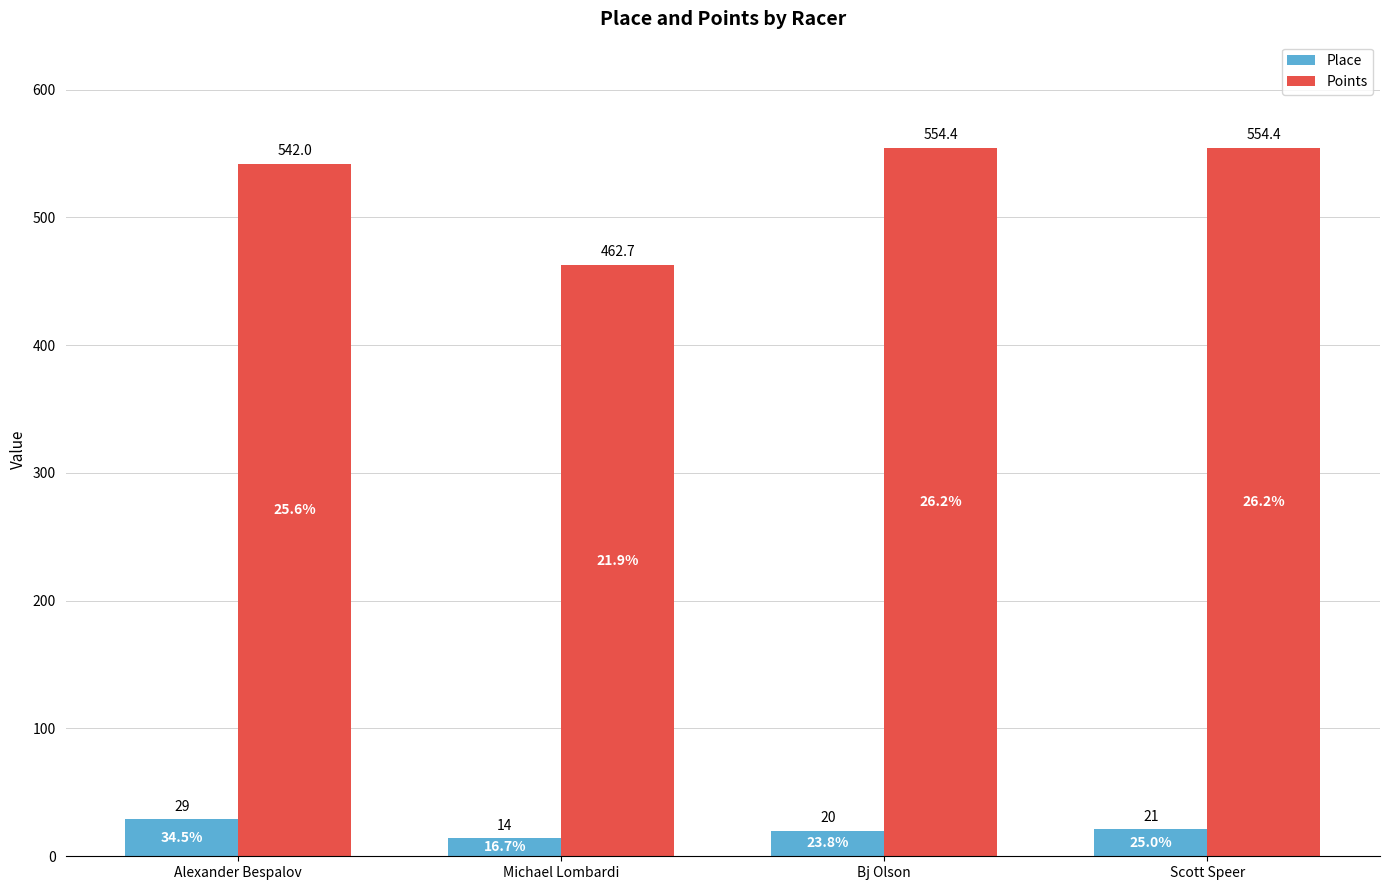

What value does the Place series have at Alexander Bespalov?

29.0